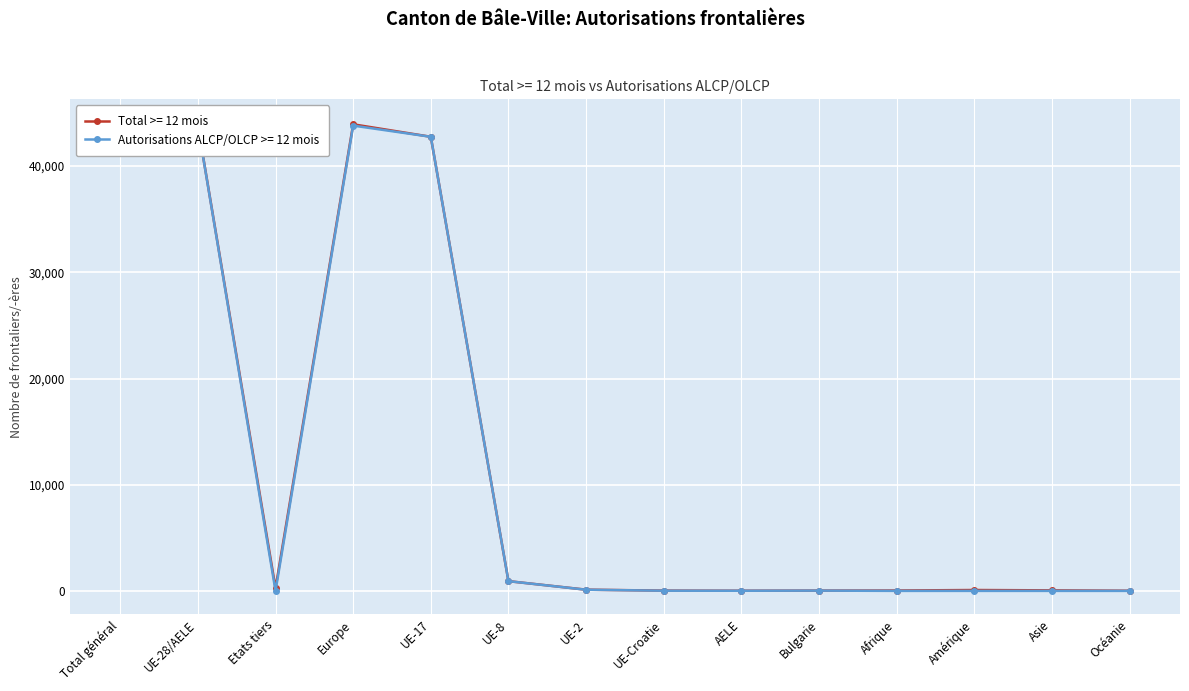

What is the approximate value of Total >= 12 mois at Europe, to the nearest 10?

43940